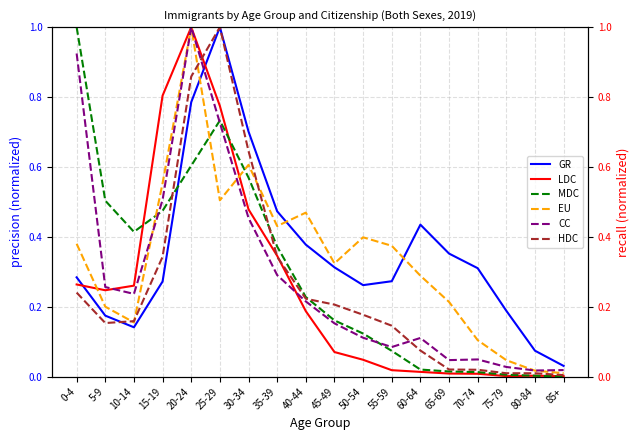

Which series changed the most between 15-19 and 45-49?

LDC